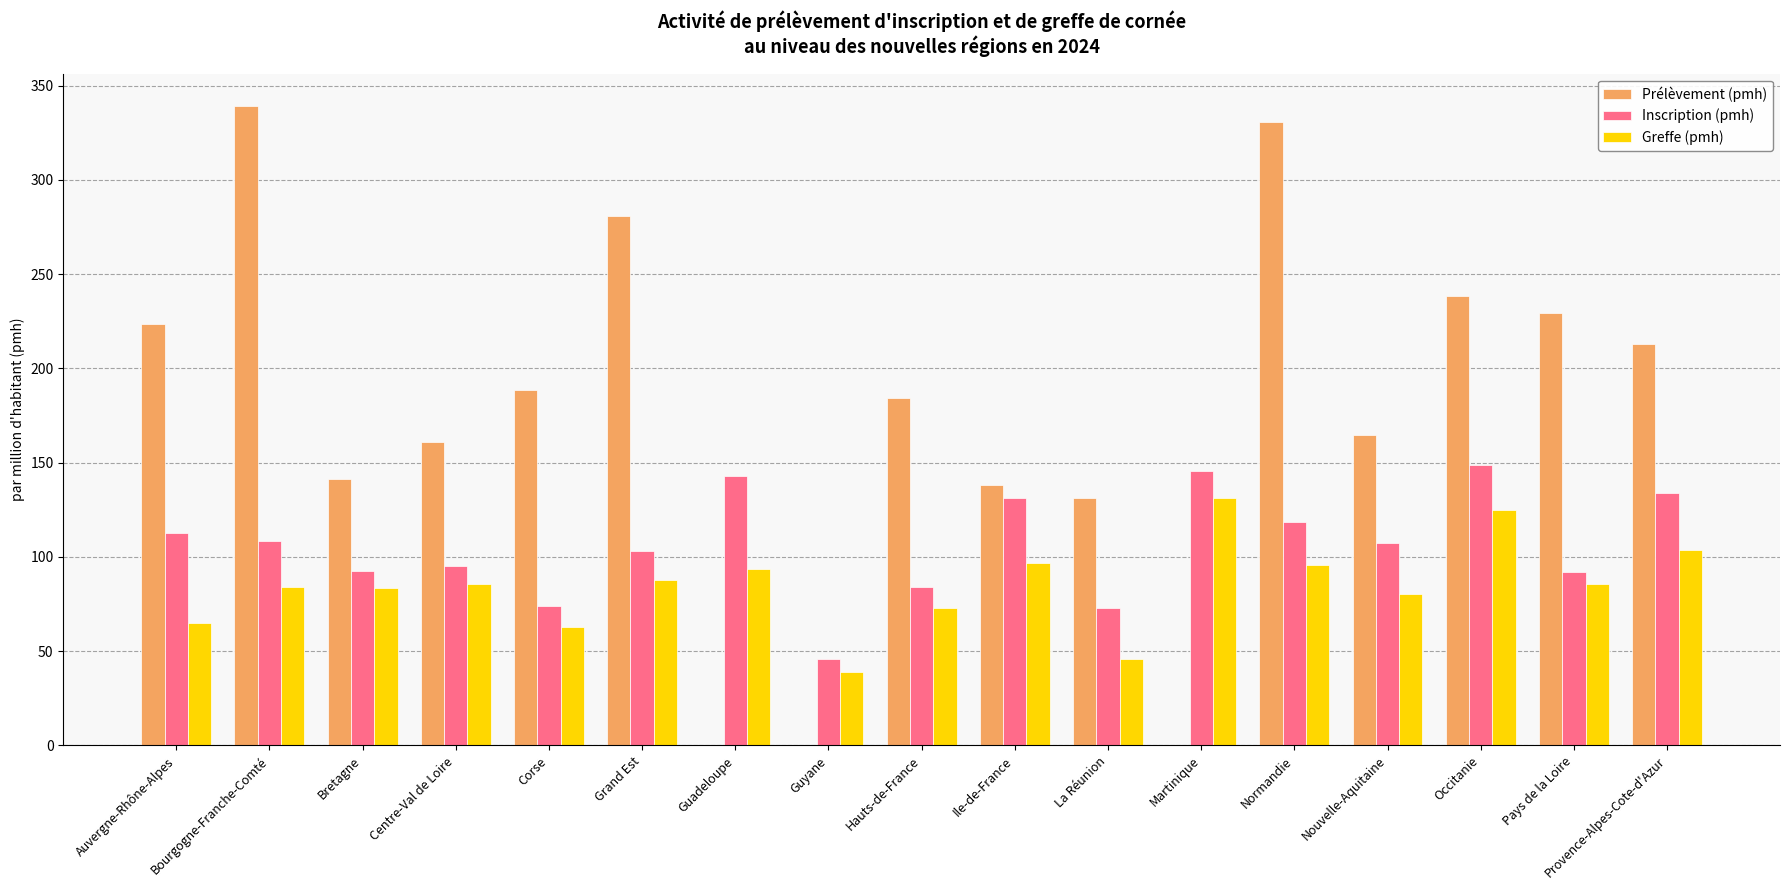

Which series has the largest total across all categories?

Prélèvement (pmh)